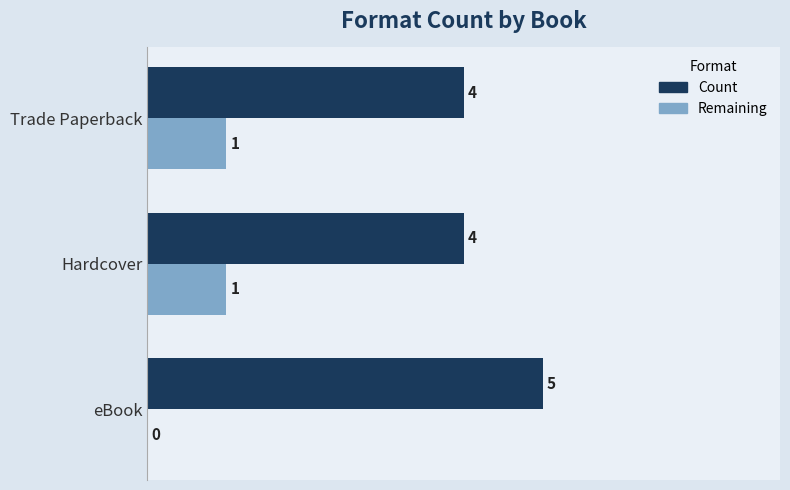

How many values in the Count series exceed 4?

1